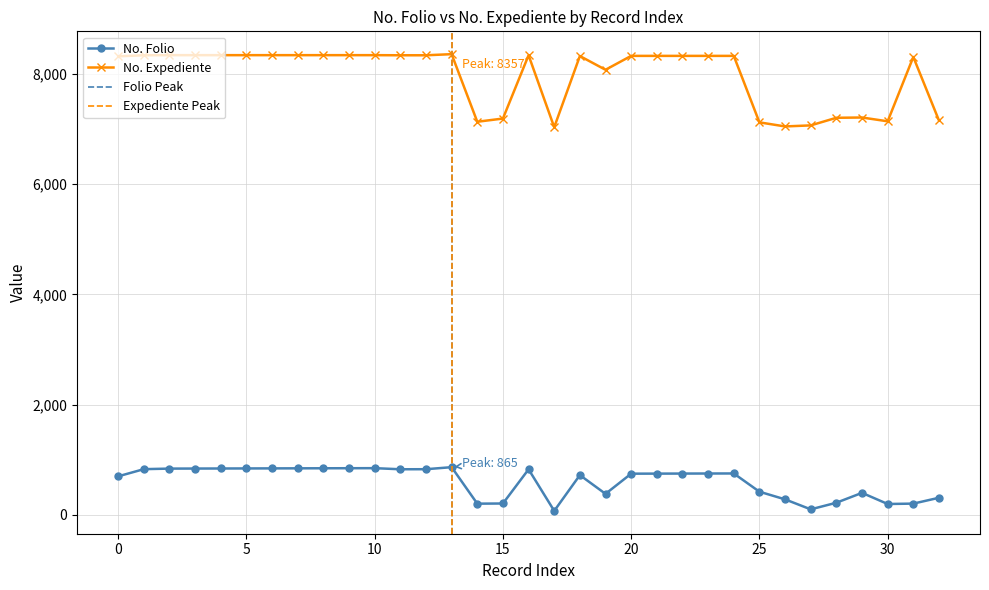

Does the chart have visible grid lines?

Yes